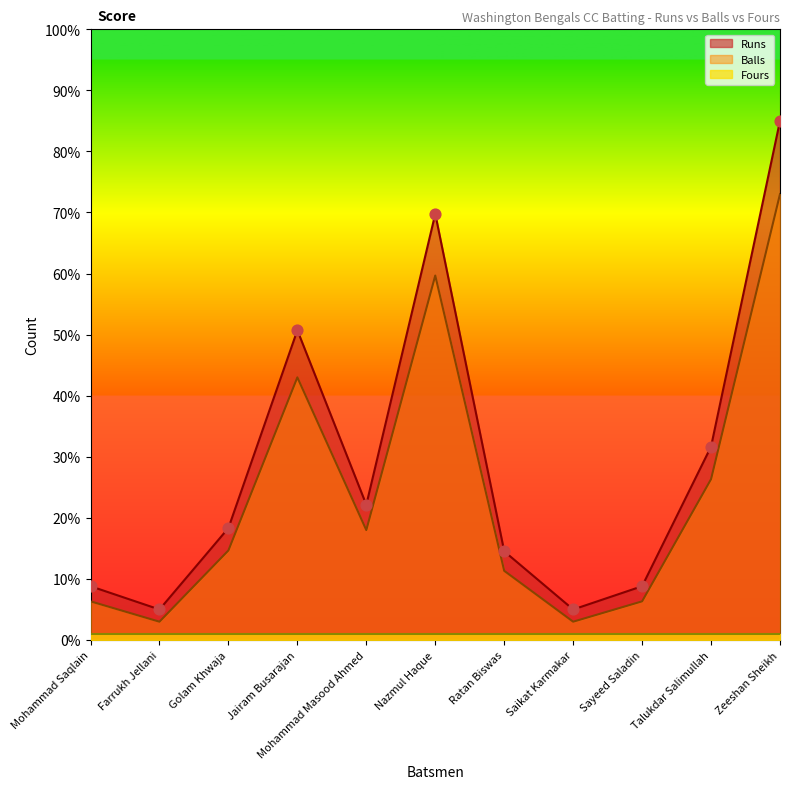

Is the value of Runs at Saikat Karmakar greater than the value of Balls at Ratan Biswas?

No